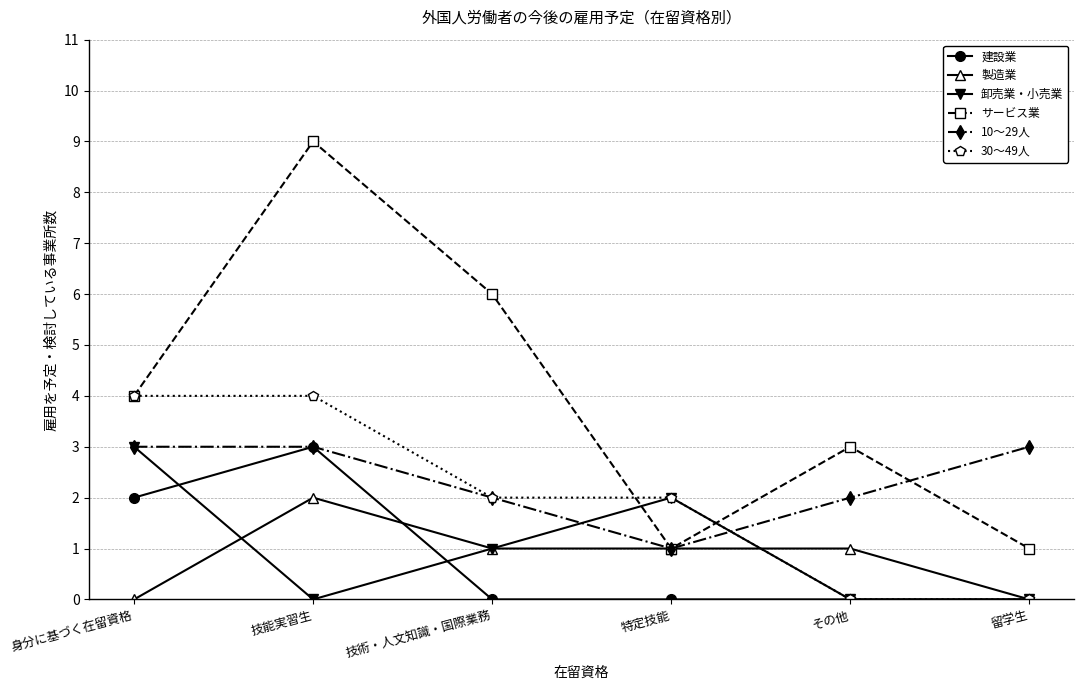

In 卸売業・小売業, how many points are higher than both neighbors (excluding endpoints)?

1